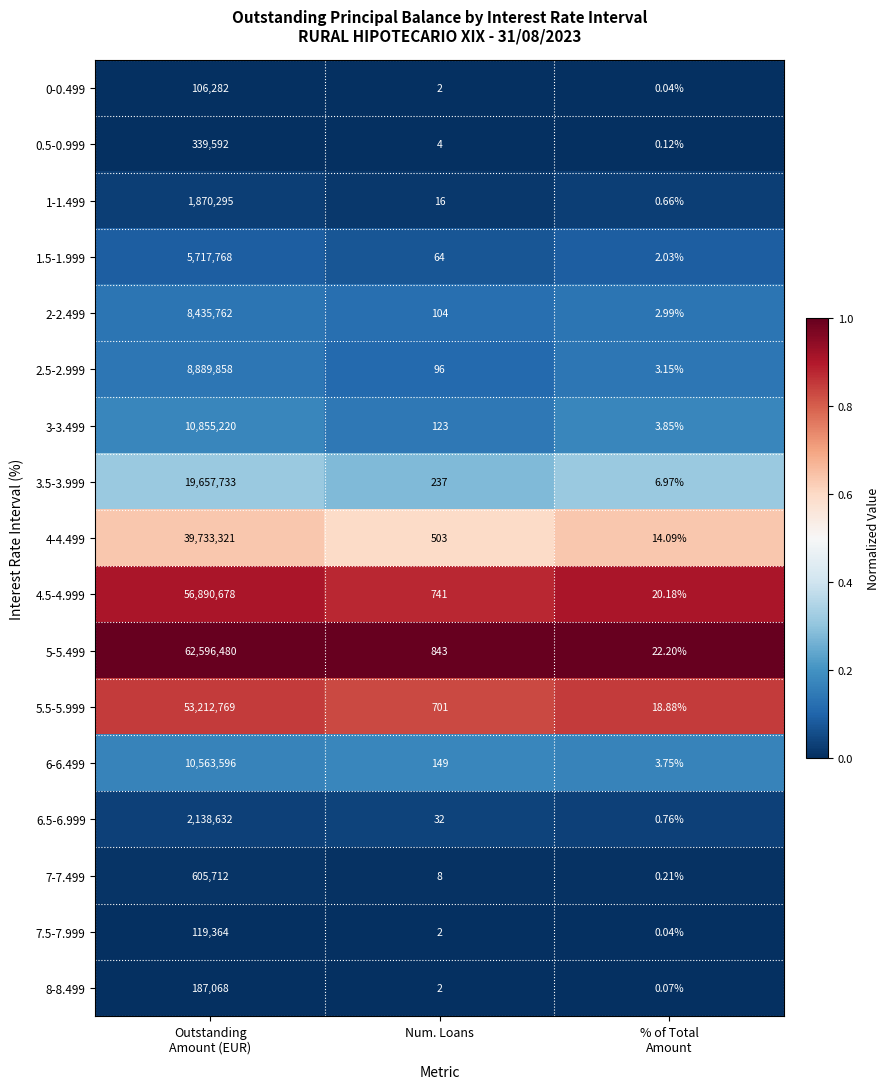

Where is 5.5-5.999 nearest to the value 26606393?

Num. Loans